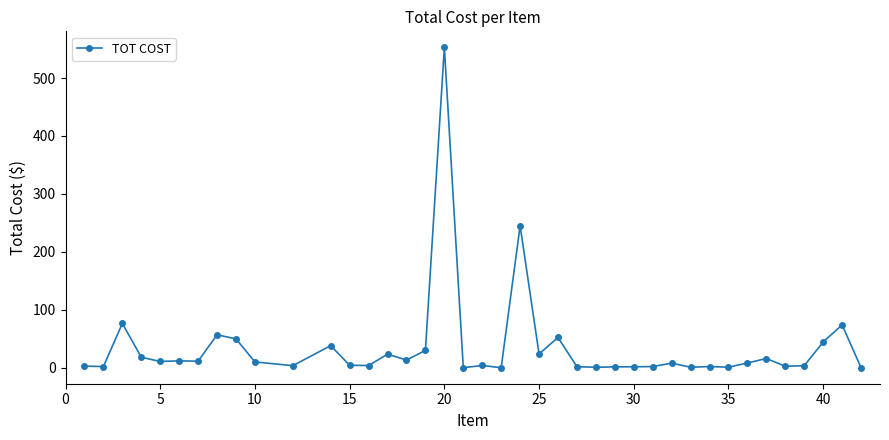

What is the average value?

35.3